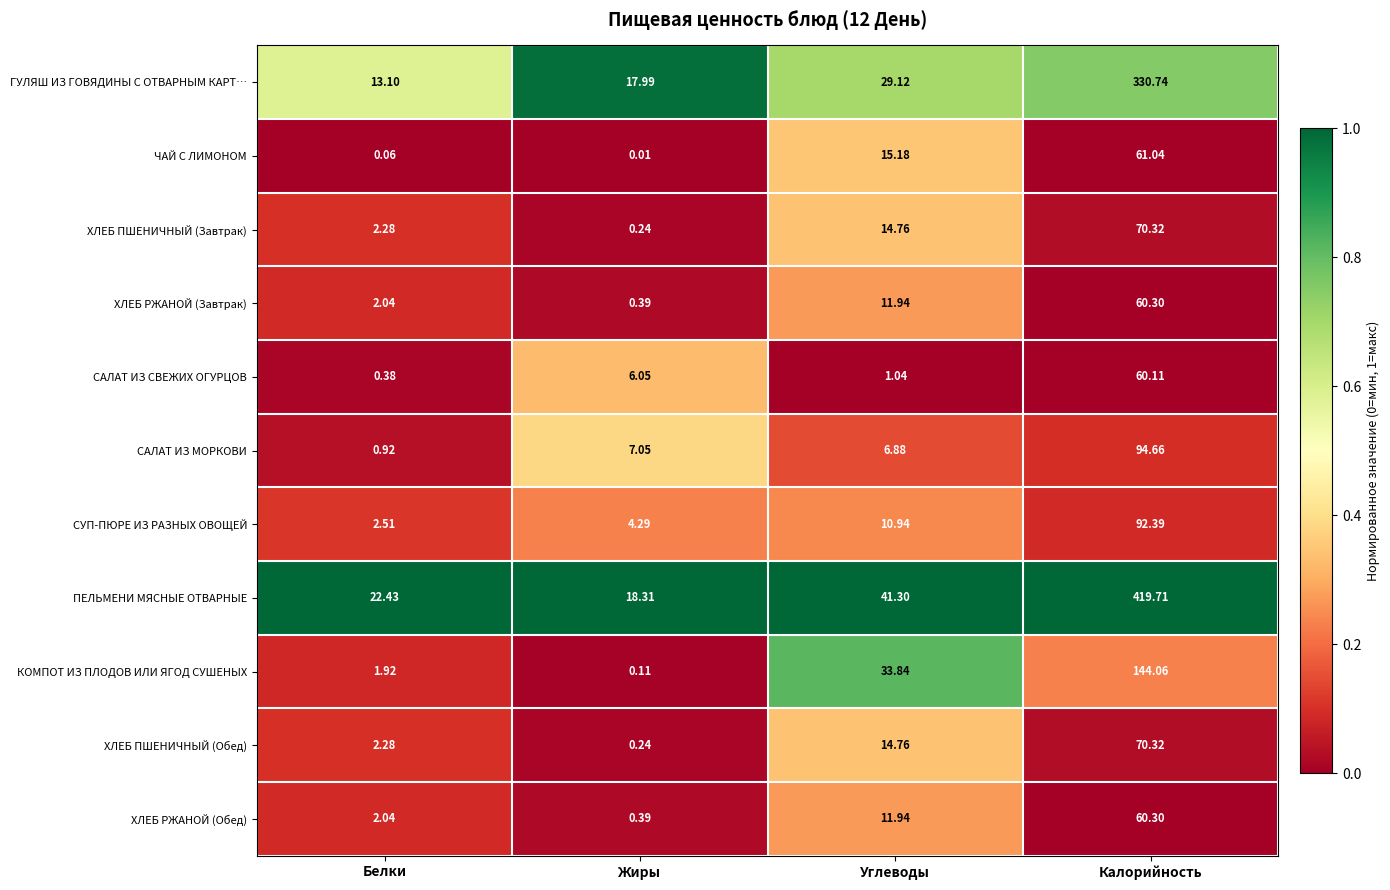

Is the value of САЛАТ ИЗ СВЕЖИХ ОГУРЦОВ at Углеводы greater than the value of ХЛЕБ ПШЕНИЧНЫЙ (Обед) at Белки?

No